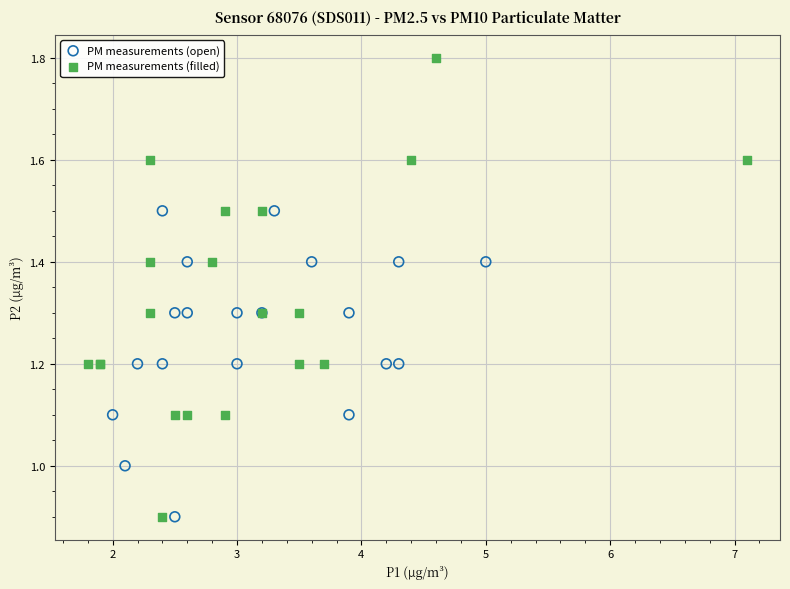

Which series has the largest Y range (max minus min)?

PM measurements (filled)